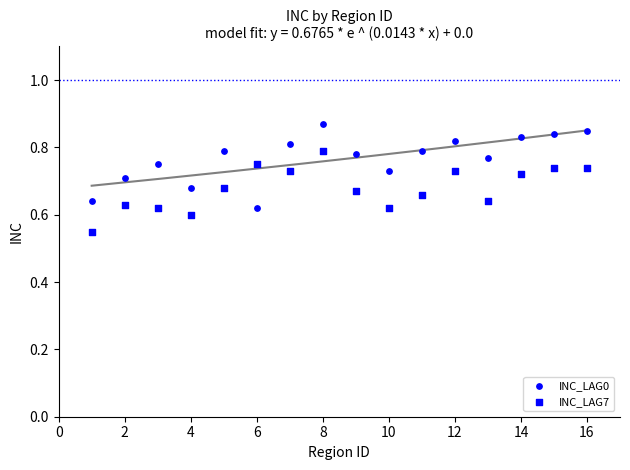

How many data points are displayed?

32